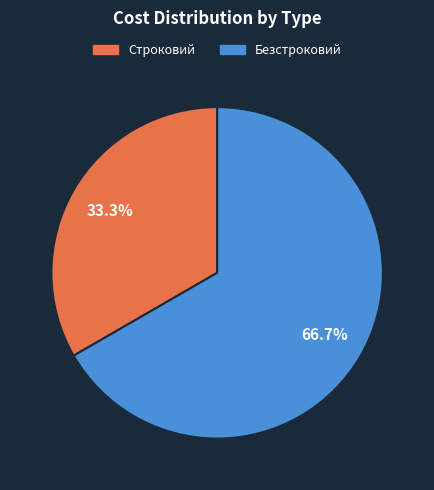

What portion of the pie excludes Безстроковий?

33.3%